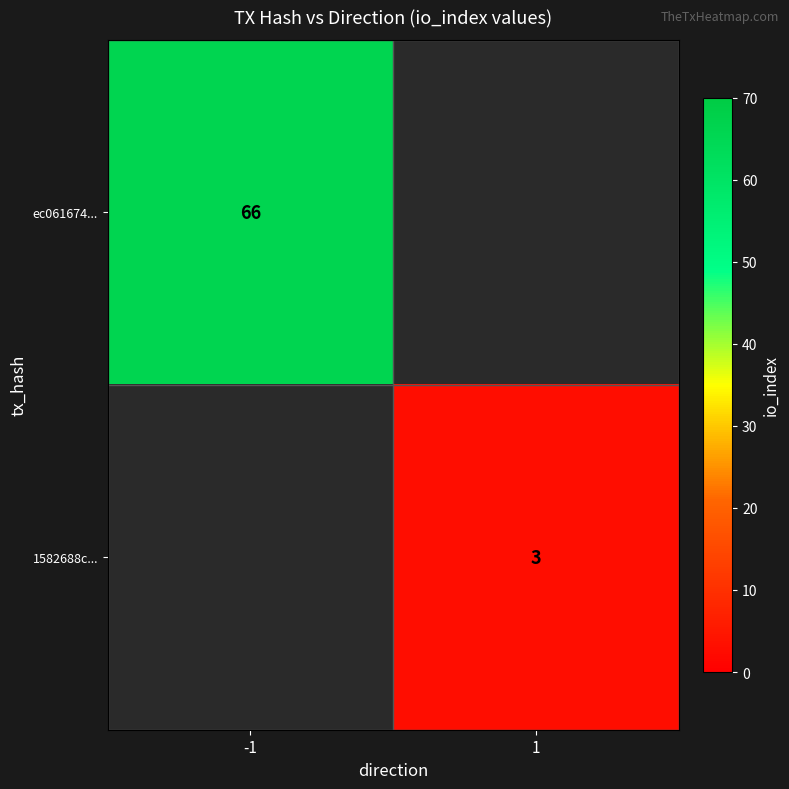

True or false: 1582688c... has a value of 3 at 1.

True